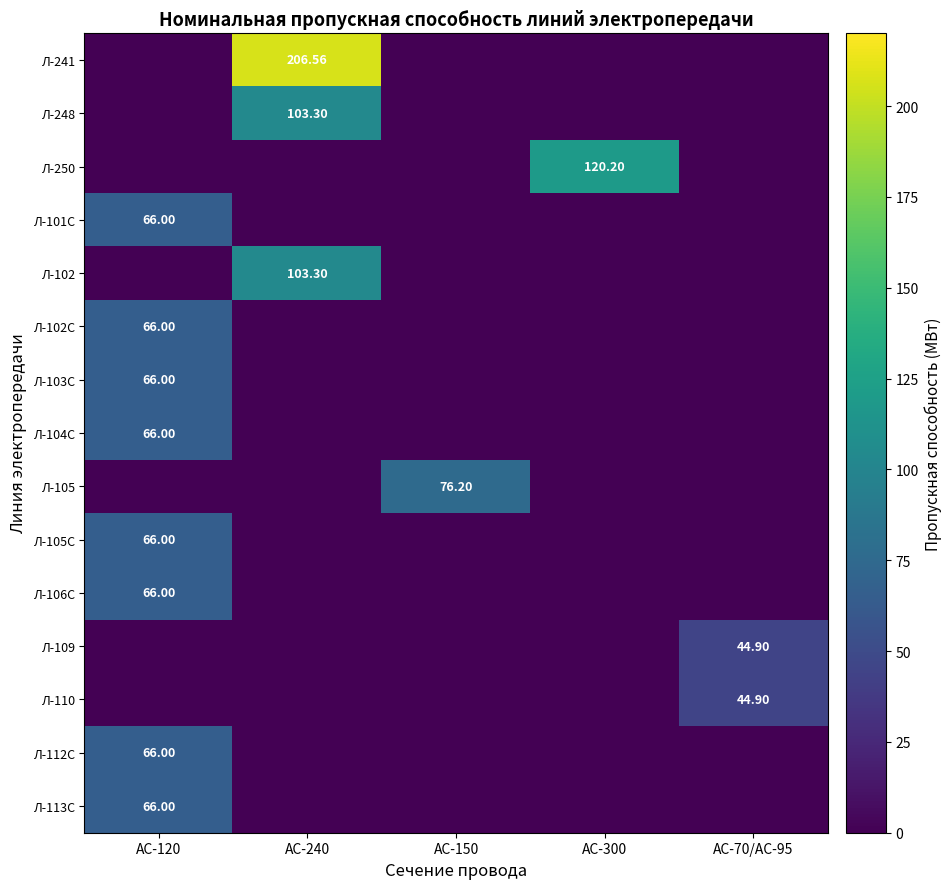

True or false: Л-110 has a value of 27.3 at АС-120.

False